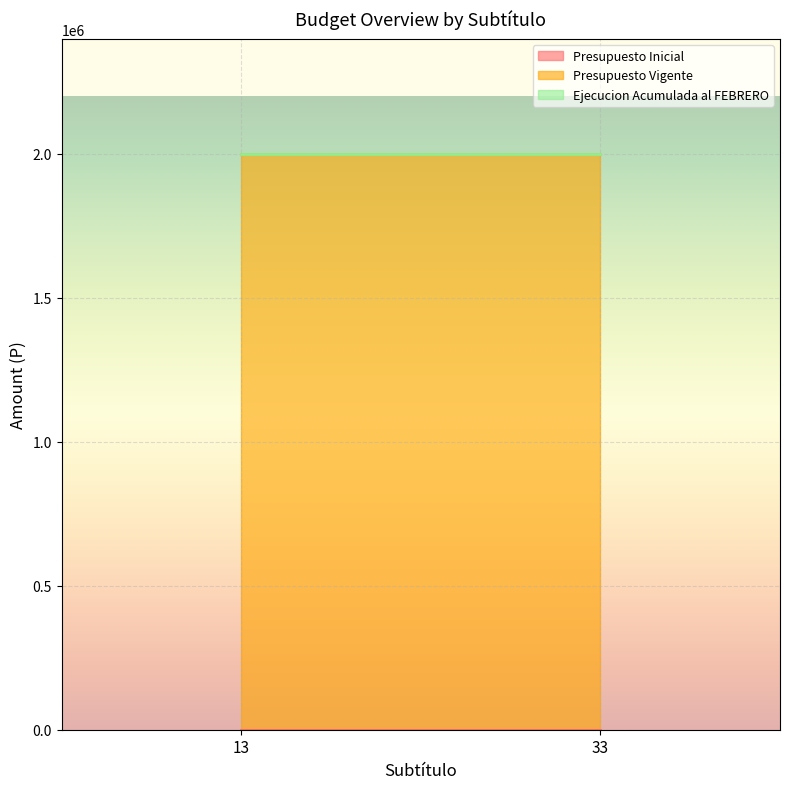

At how many categories does at least one series exceed 1763024?

2